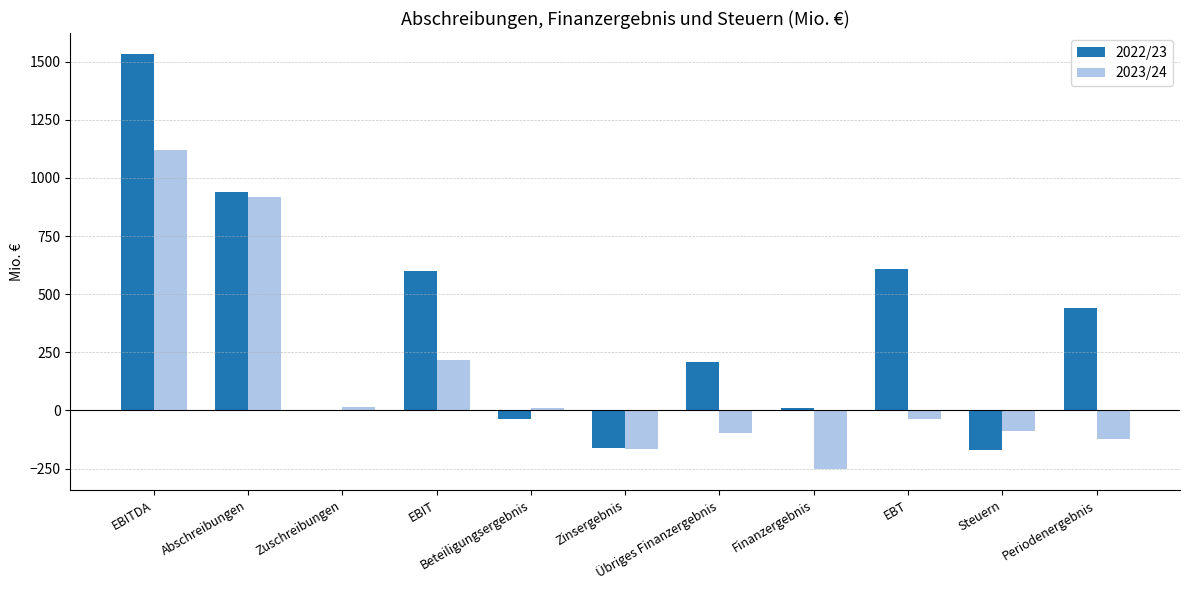

The 2022/23 series shows 11 at Finanzergebnis. True or false?

True